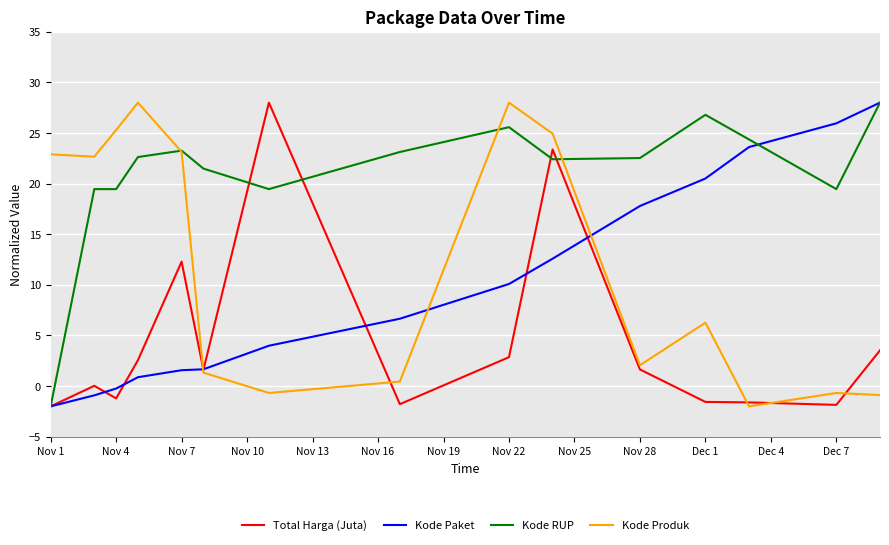

What is the minimum value for Total Harga (Juta)?

-2.0